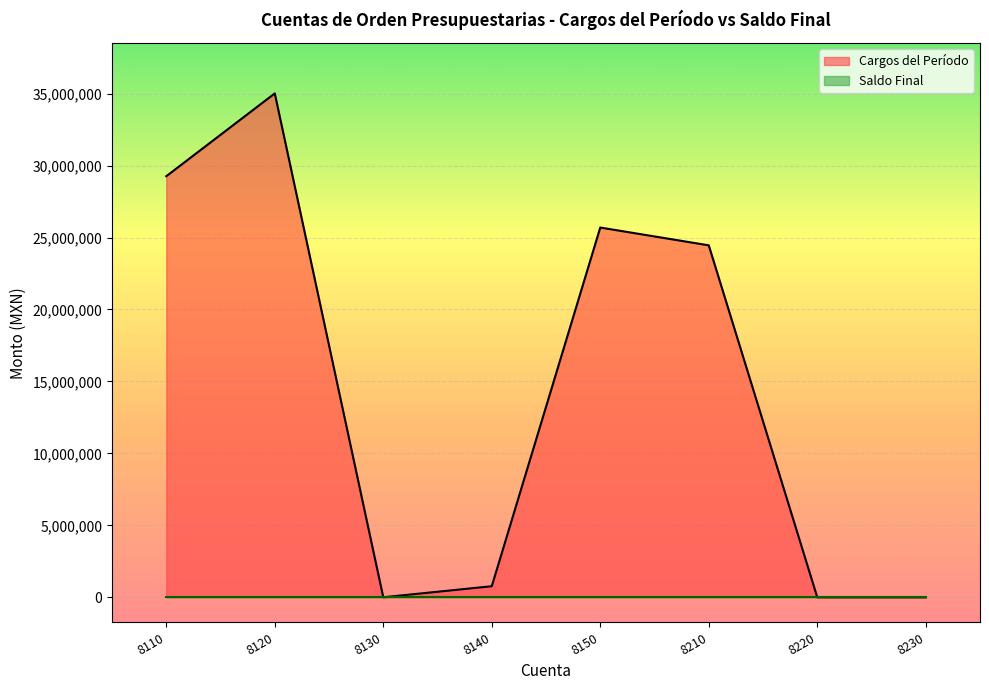

What is the difference between the values at 8140 and 8110?

28493332.3